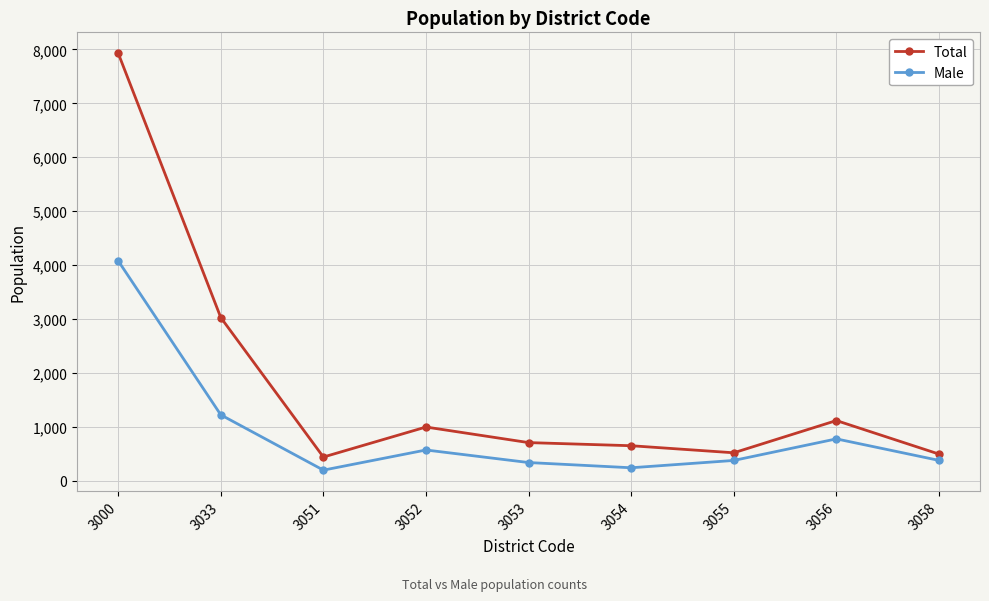

True or false: Male and Total cross at least once.

False